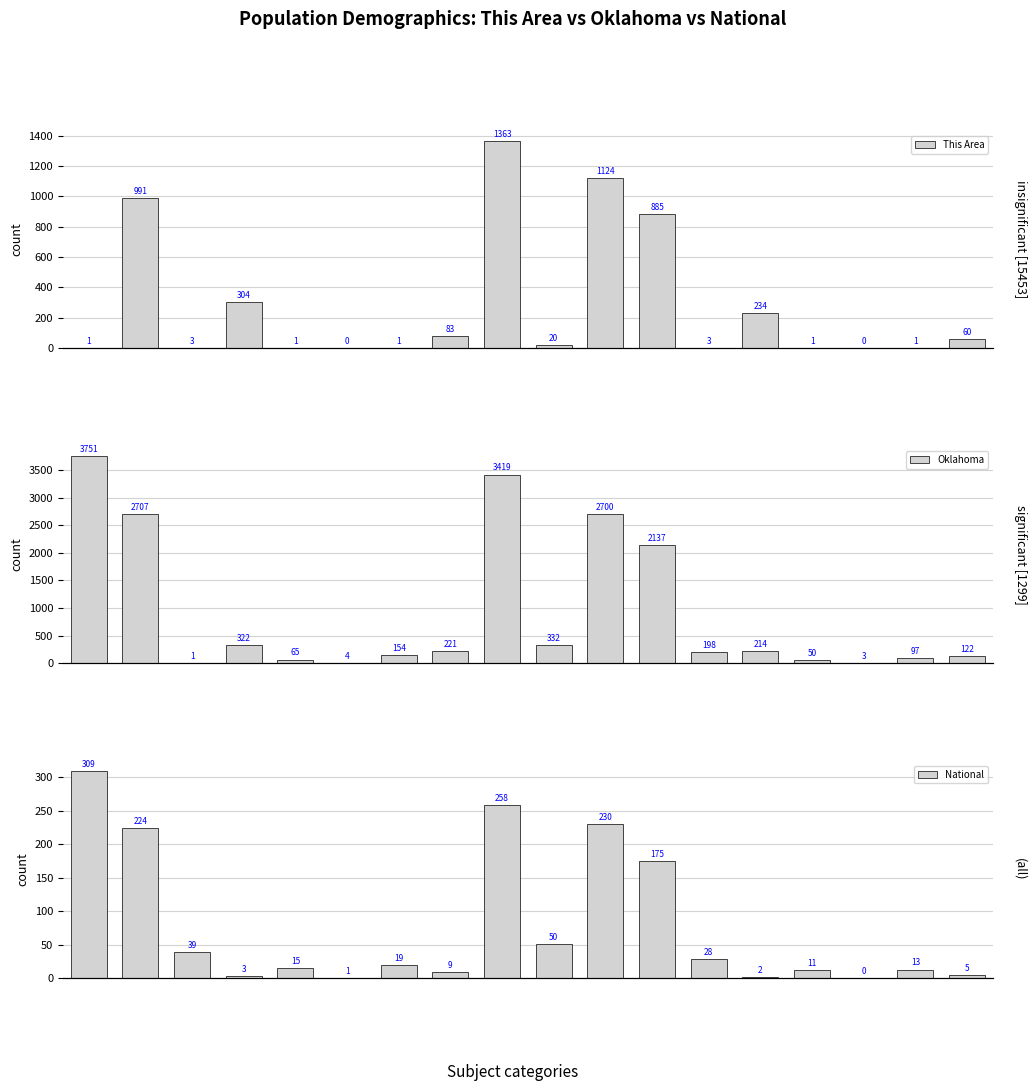

Reading left to right, transcribe all the data shown in this chart.

This Area: 1.0	991.0	3.0	304.0	1.0	0.0	1.0	83.0	1363.0	20.0	1124.0	885.0	3.0	234.0	1.0	0.0	1.0	60.0
Oklahoma: 3751.4	2706.8	0.6	321.7	65.1	4.4	154.4	221.3	3419.3	332.0	2699.8	2137.4	198.4	214.1	49.6	3.0	97.3	121.9
National: 308.7	223.6	38.9	2.9	14.7	0.5	19.1	9.0	258.3	50.5	229.7	175.1	28.1	2.0	11.4	0.4	12.7	4.8